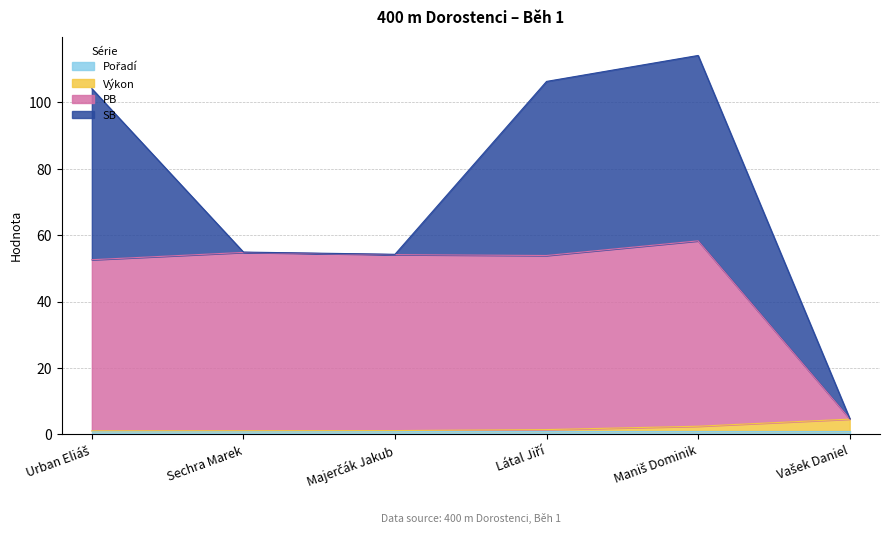

Does the chart have visible grid lines?

Yes